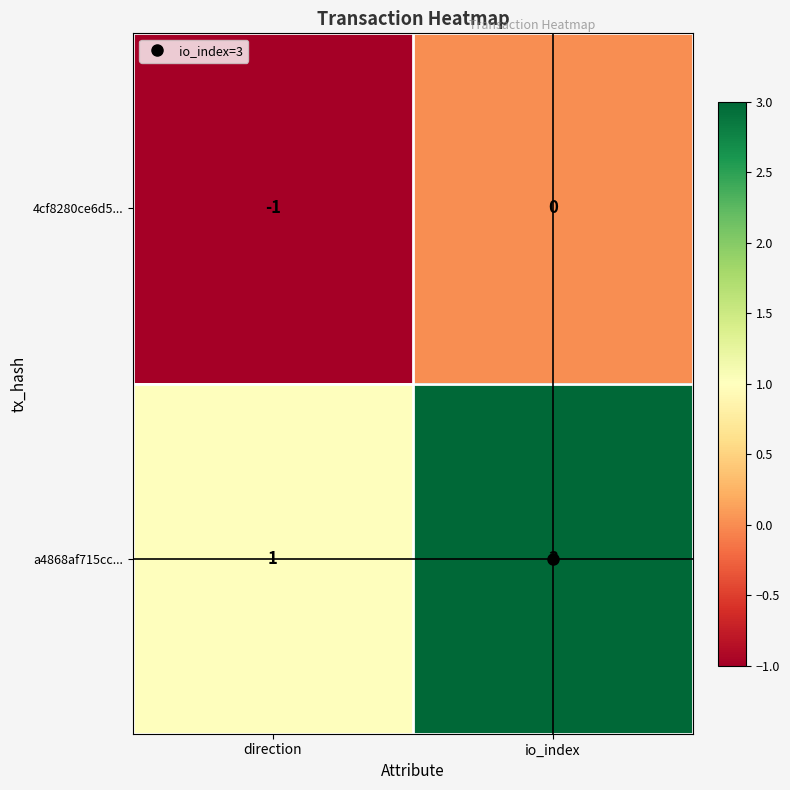

Which series has the largest total across all categories?

a4868af715cc...